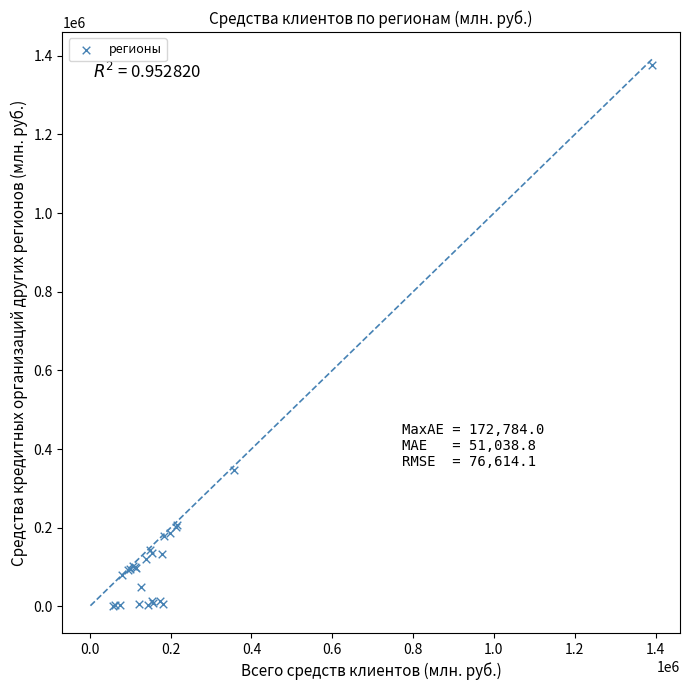

What Y value in the scatter plot is closest to 689637?

345855